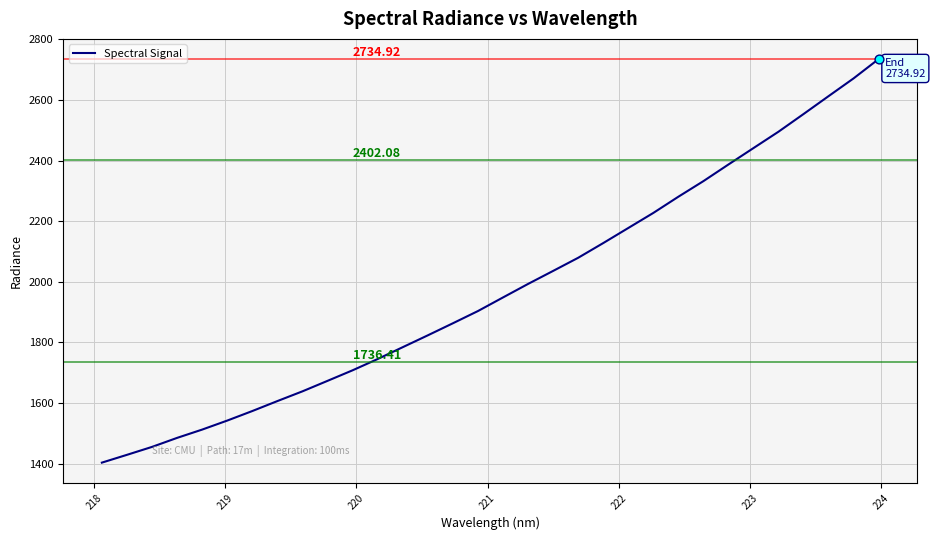

What is the difference between the maximum and minimum values?

1331.3